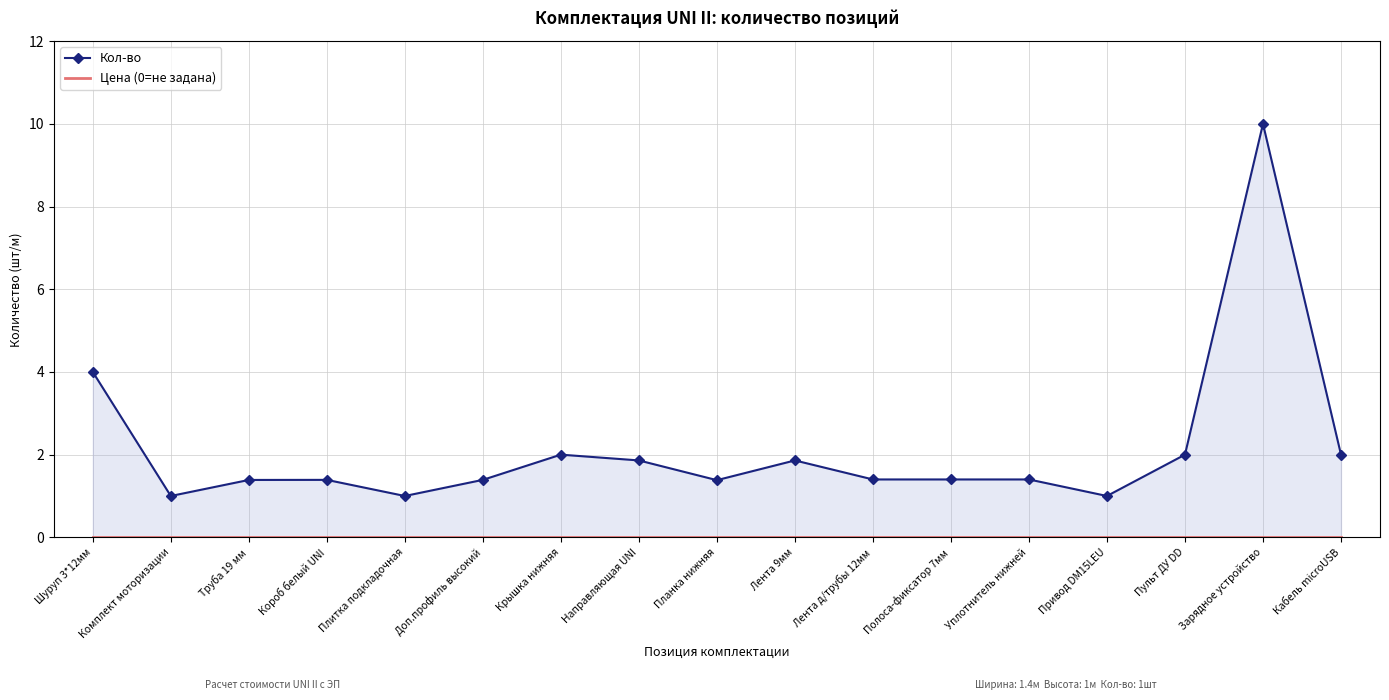

What is the label of the 12th point from the left?

Полоса-фиксатор 7мм